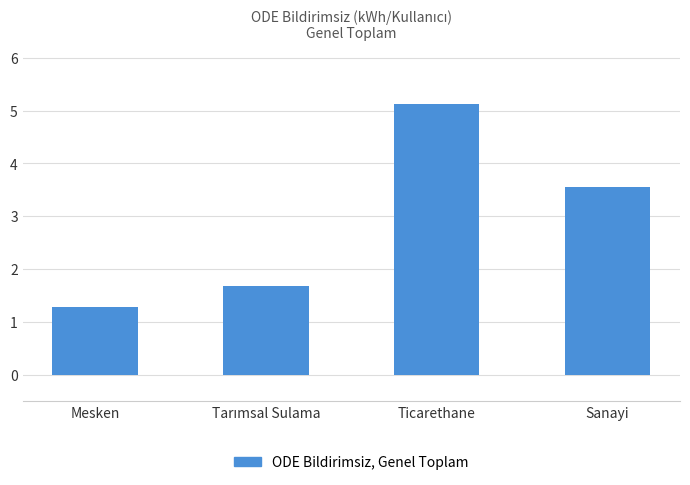

Reading right to left, what are all the values shown in this chart?

3.5	5.1	1.7	1.3